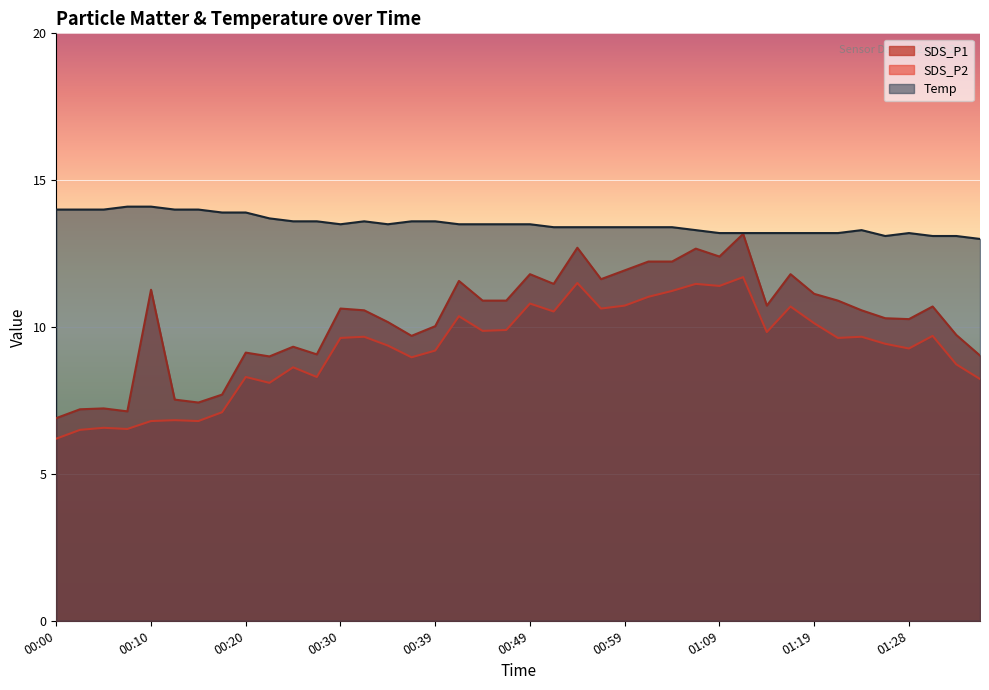

At which category does SDS_P1 reach its first local peak?

00:05